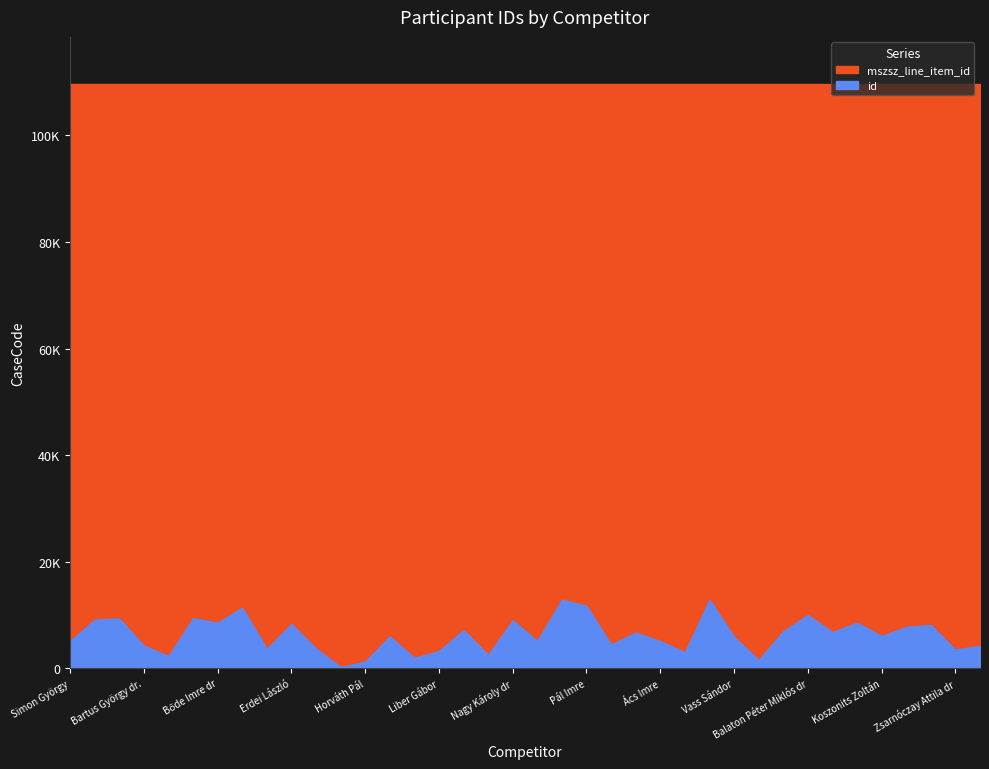

True or false: mszsz_line_item_id and id cross at least once.

False